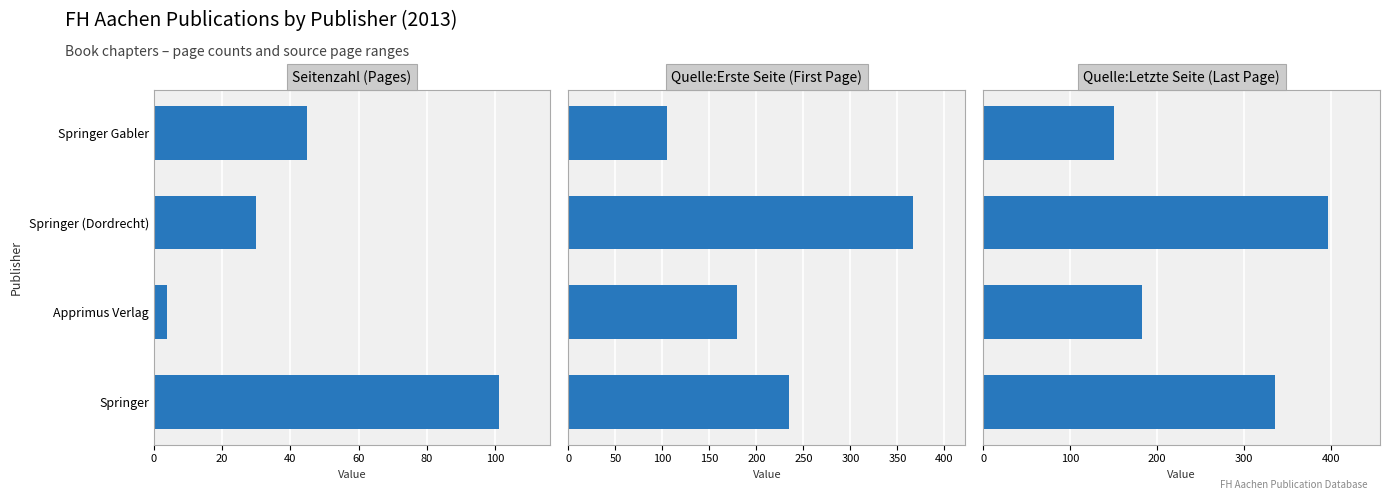

Reading left to right, extract all data points from this chart.

Seitenzahl: 101	4	30	45
Quelle:Erste Seite: 235	179	367	105
Quelle:Letzte Seite: 336	183	397	150